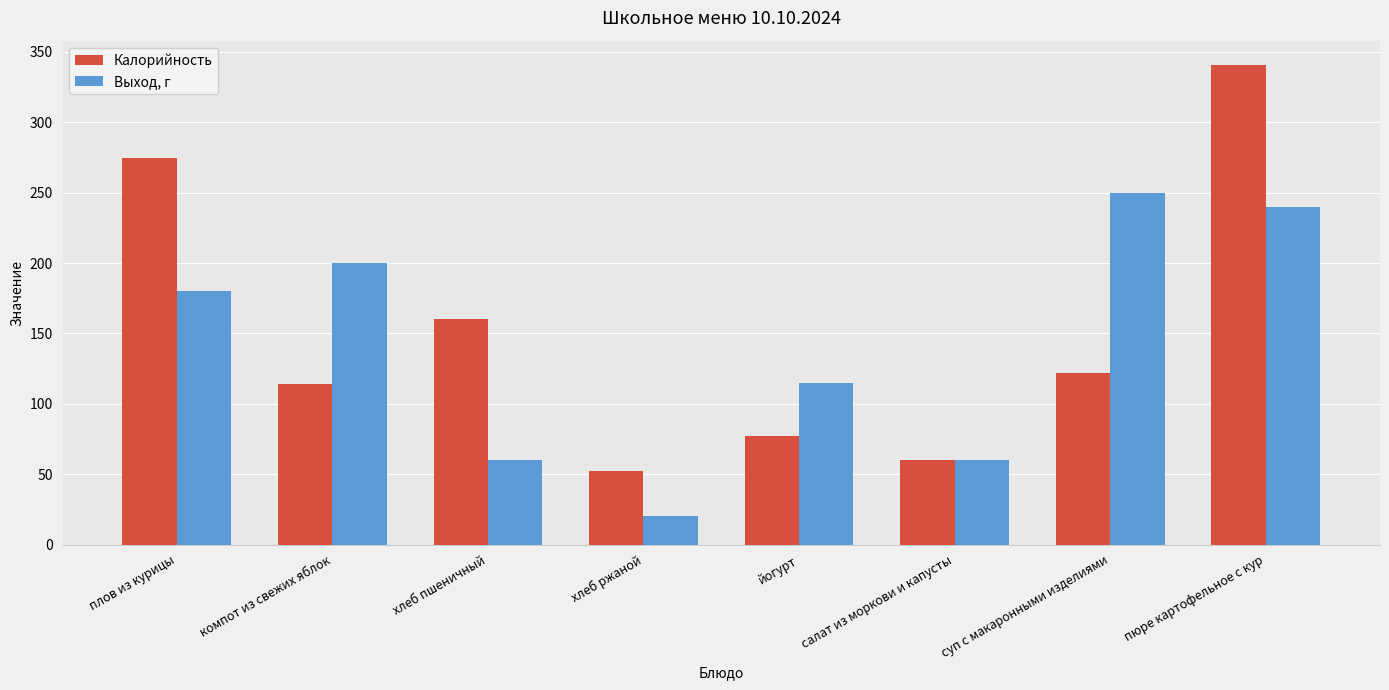

What is the sum of all Выход, г values?

1125.0